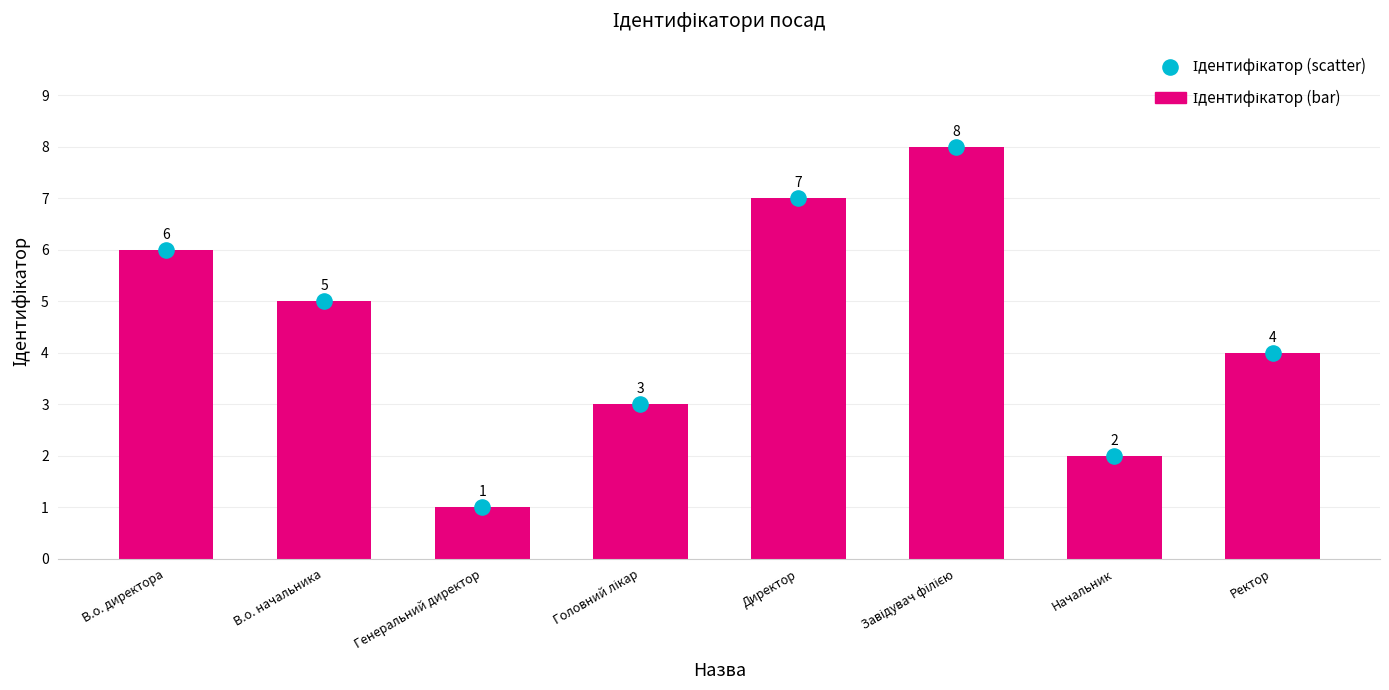

Is the value of Ідентифікатор (scatter) at В.о. начальника greater than the value of Ідентифікатор (bar) at Директор?

No